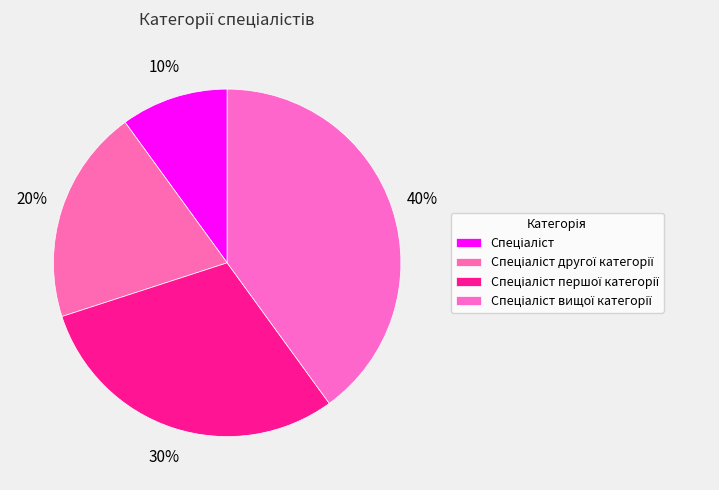

How many slices are in this pie chart?

4